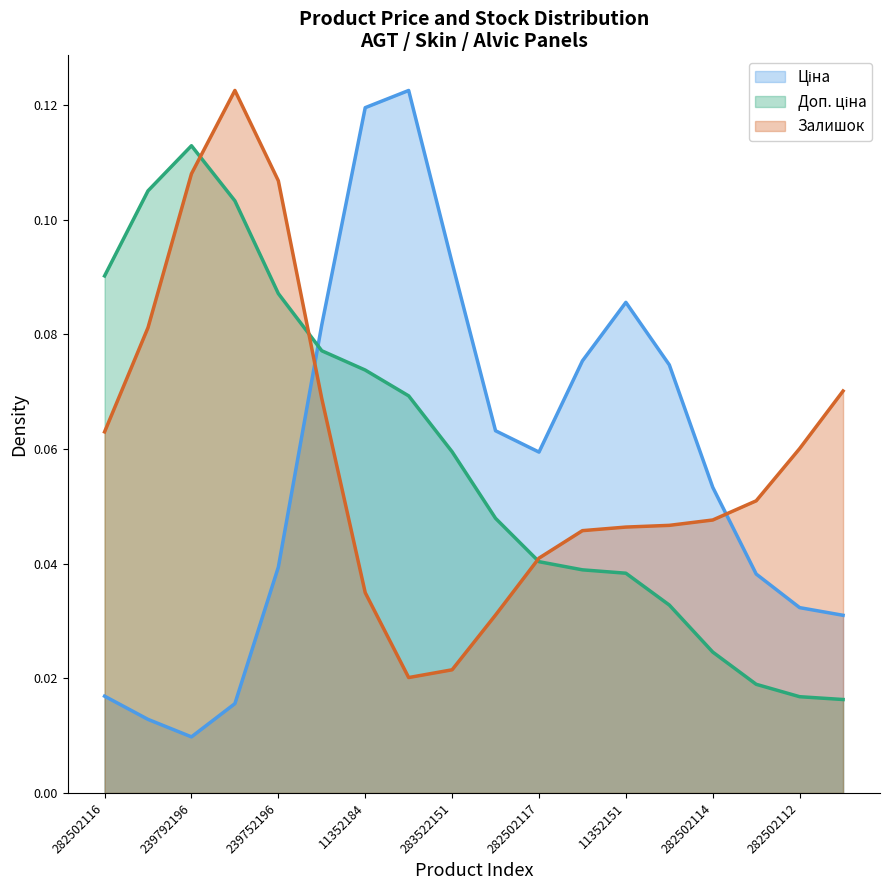

At which category does the chart reach its minimum across all series?

239792196